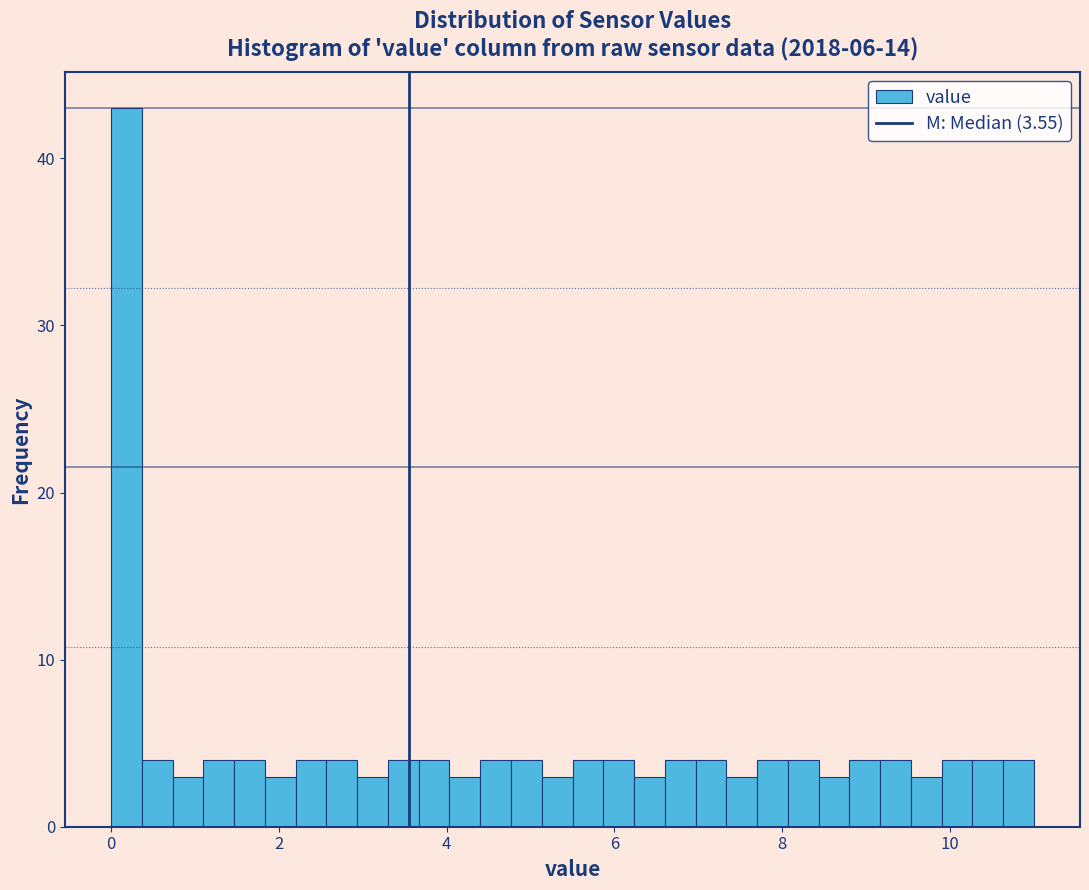

Around what value on the x-axis is the tallest bar? Give the approximate position of its centre, as read against the axis.

0.2